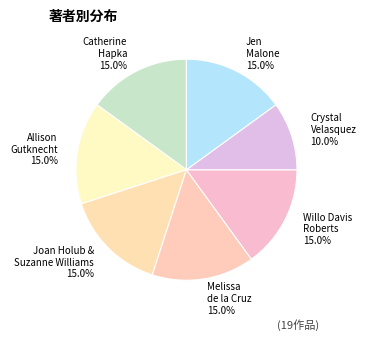

To the nearest percent, what portion does Joan Holub & Suzanne Williams represent?

15%